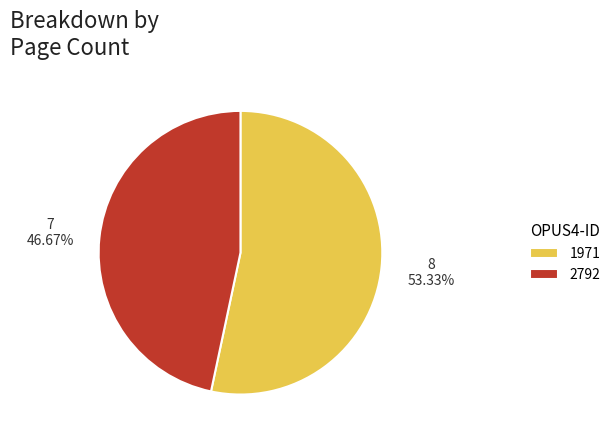

Approximately how many times larger is the value at 1971 compared to 2792?

1.1